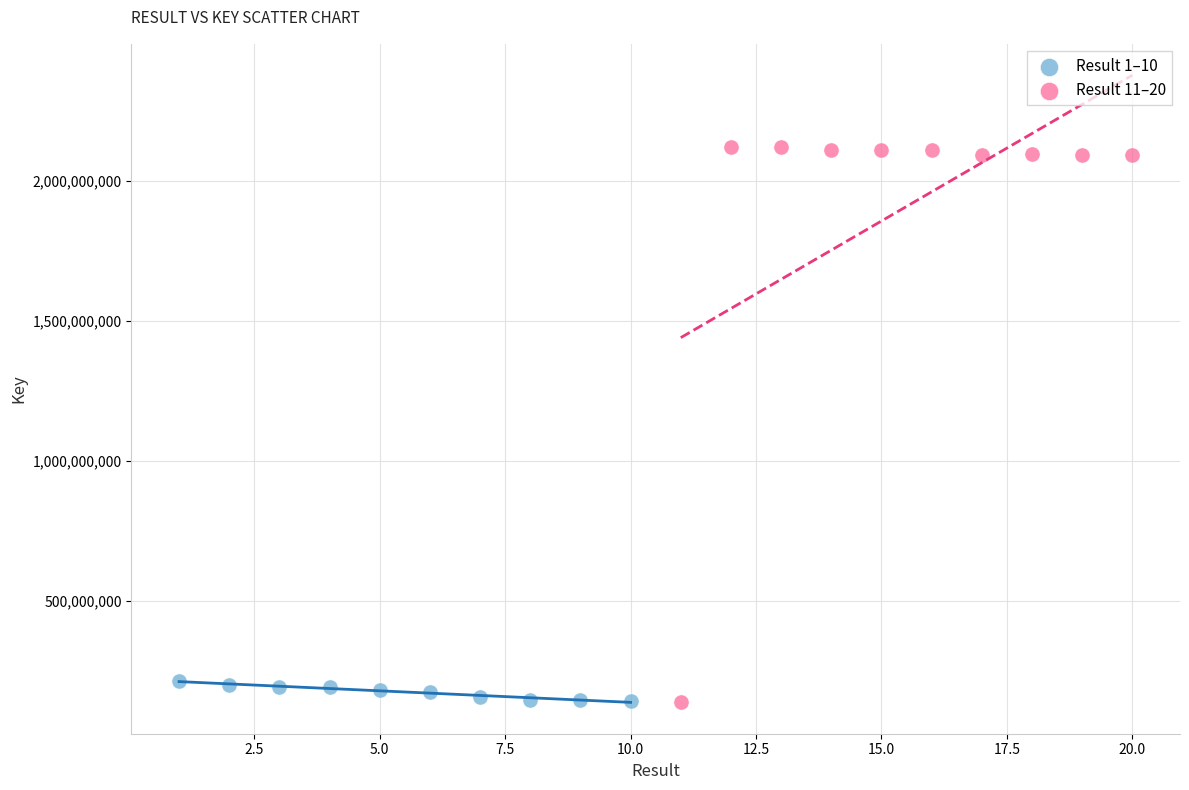

Which series reaches the maximum Y coordinate?

Result 11–20